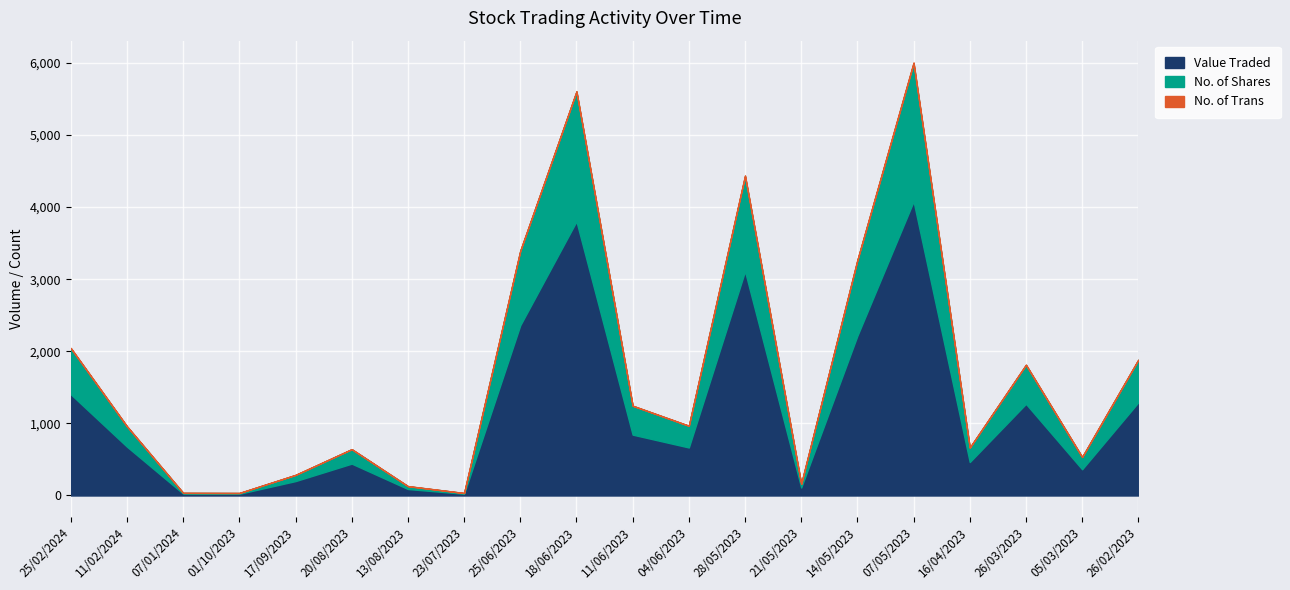

The value of Value Traded at 28/05/2023 is 2002. True or false?

False